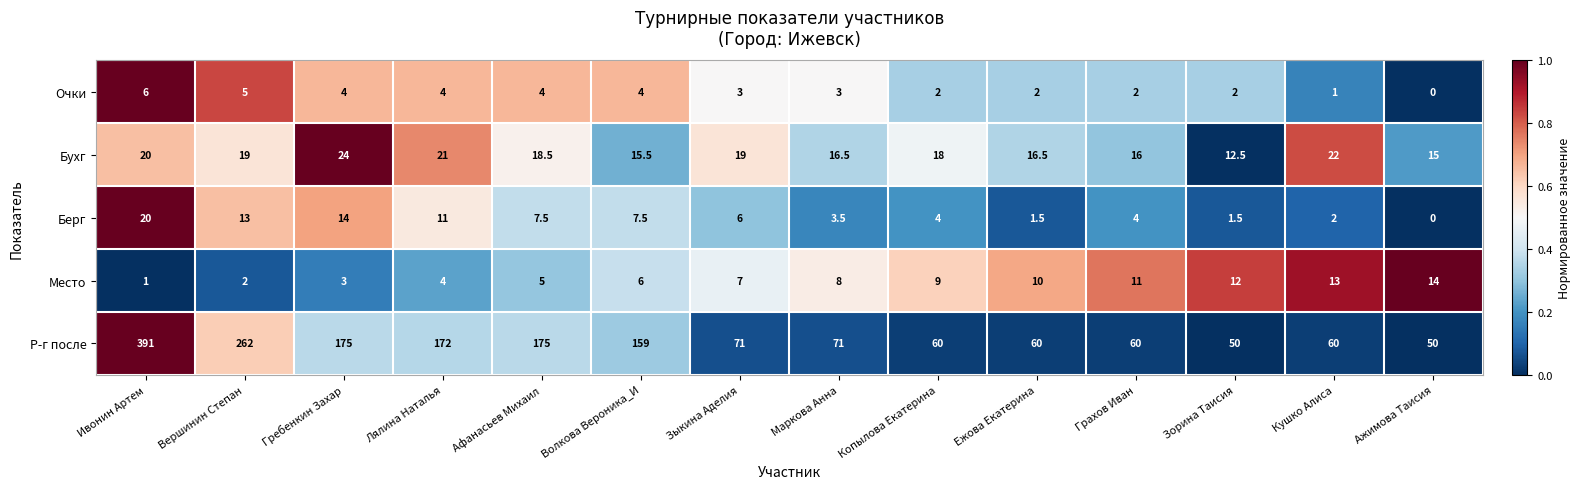

What is the highest value of the Бухг series?

24.0